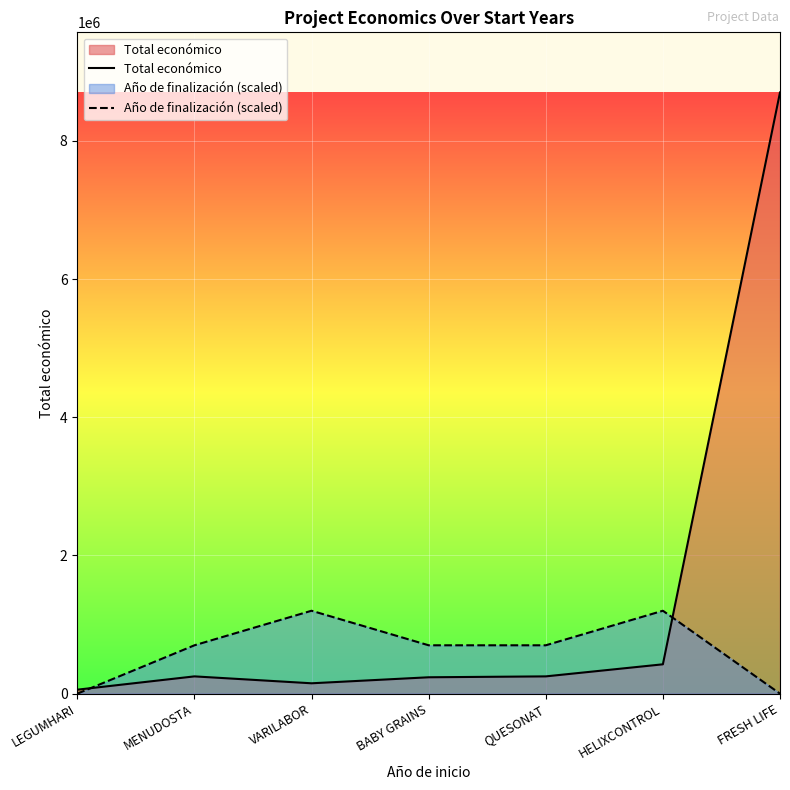

At how many categories does at least one series exceed 4944042?

1